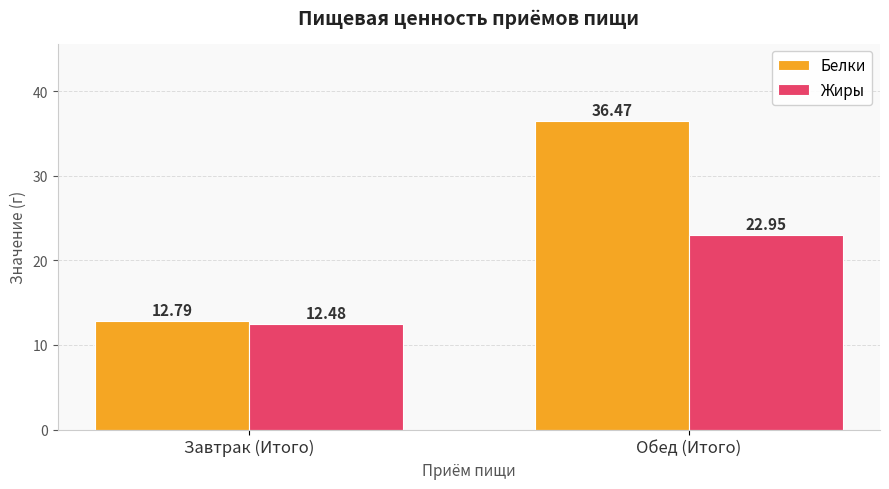

What position from the left is Завтрак (Итого)?

1